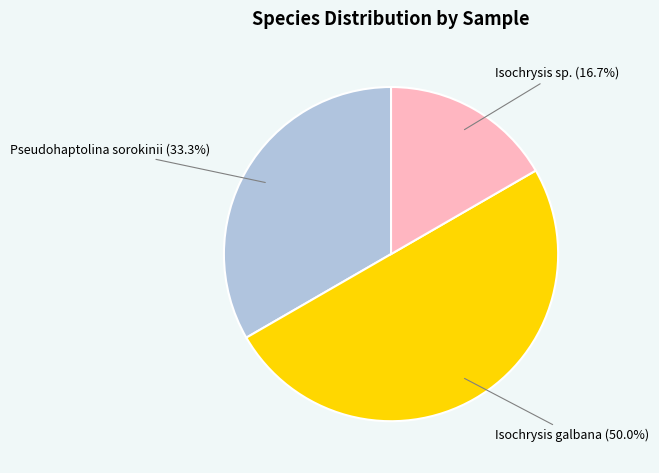

How many segments does this pie chart have?

3